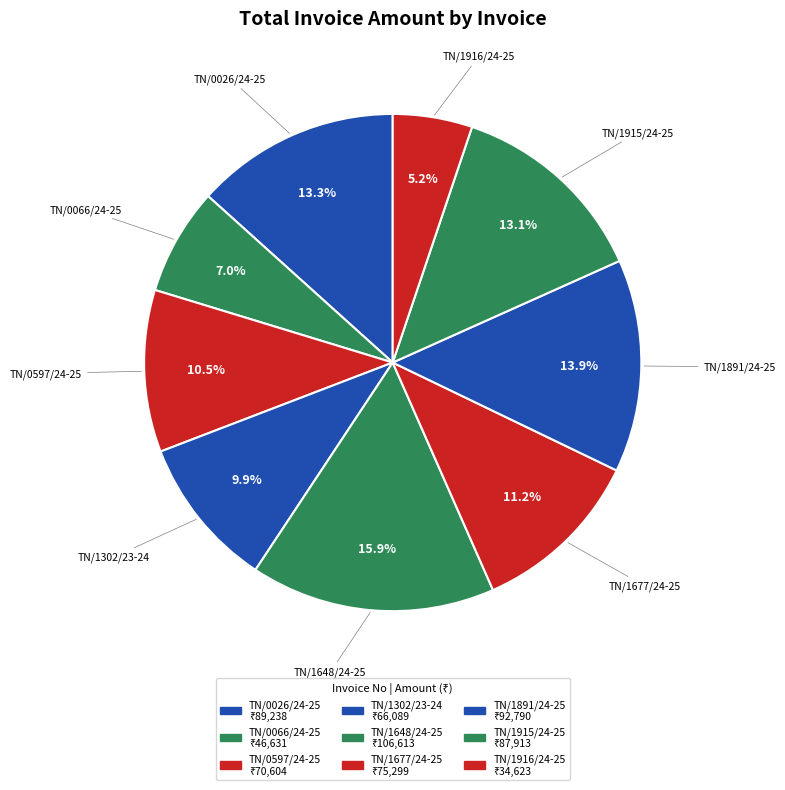

How many segments does this pie chart have?

9